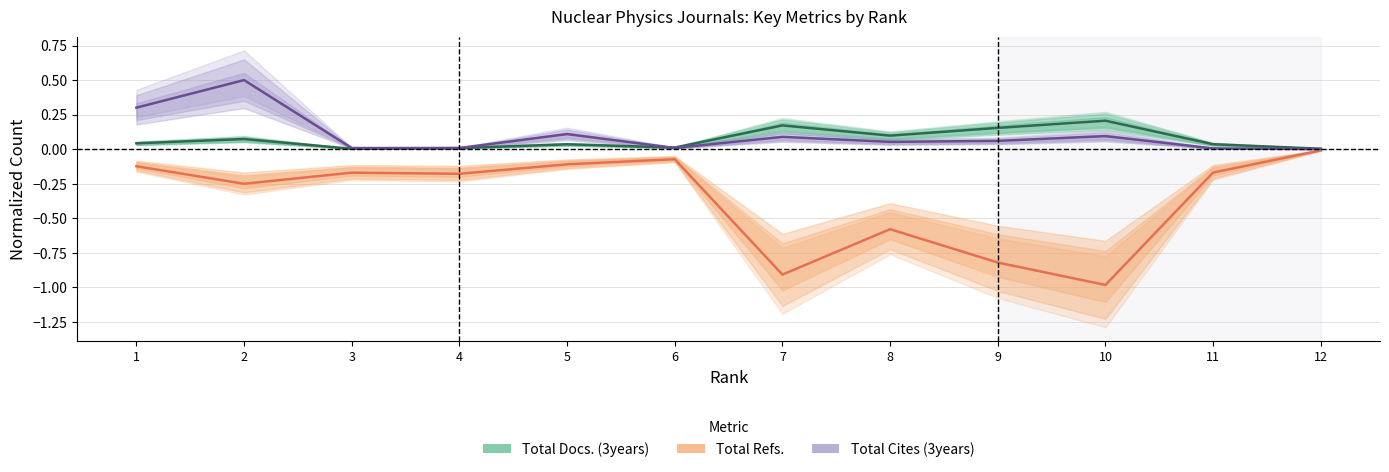

Reading left to right, extract all data points from this chart.

Total Docs. (3years): 0.0	0.1	0.0	0.0	0.0	0.0	0.2	0.1	0.2	0.2	0.0	0.0
Total Refs.: -0.1	-0.3	-0.2	-0.2	-0.1	-0.1	-0.9	-0.6	-0.8	-1.0	-0.2	-0.0
Total Cites (3years): 0.3	0.5	0.0	0.0	0.1	0.0	0.1	0.1	0.1	0.1	0.0	0.0